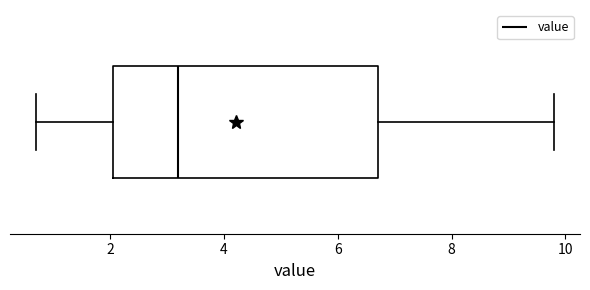

Transcribe this box plot: give where the median line is, the range the box spans, and where the two whiskers end, as read against the x-axis. The values are not printed on the chart, so give them approximately, as read against the axis.

median 3.2, box 2.0 to 6.8, whiskers 0.8 to 9.8